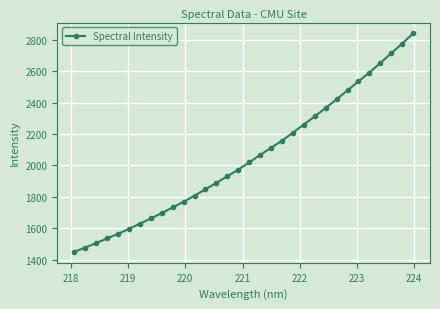

What is the difference between the maximum and minimum values?

1391.9